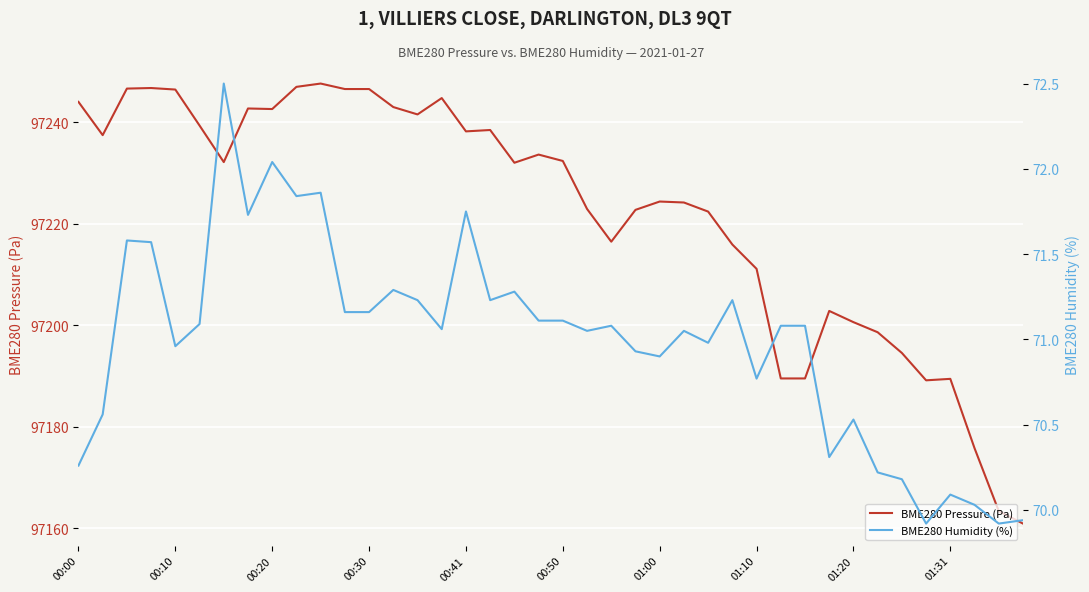

True or false: BME280 Pressure (Pa) has a value of 97232.4 at 00:50.

True